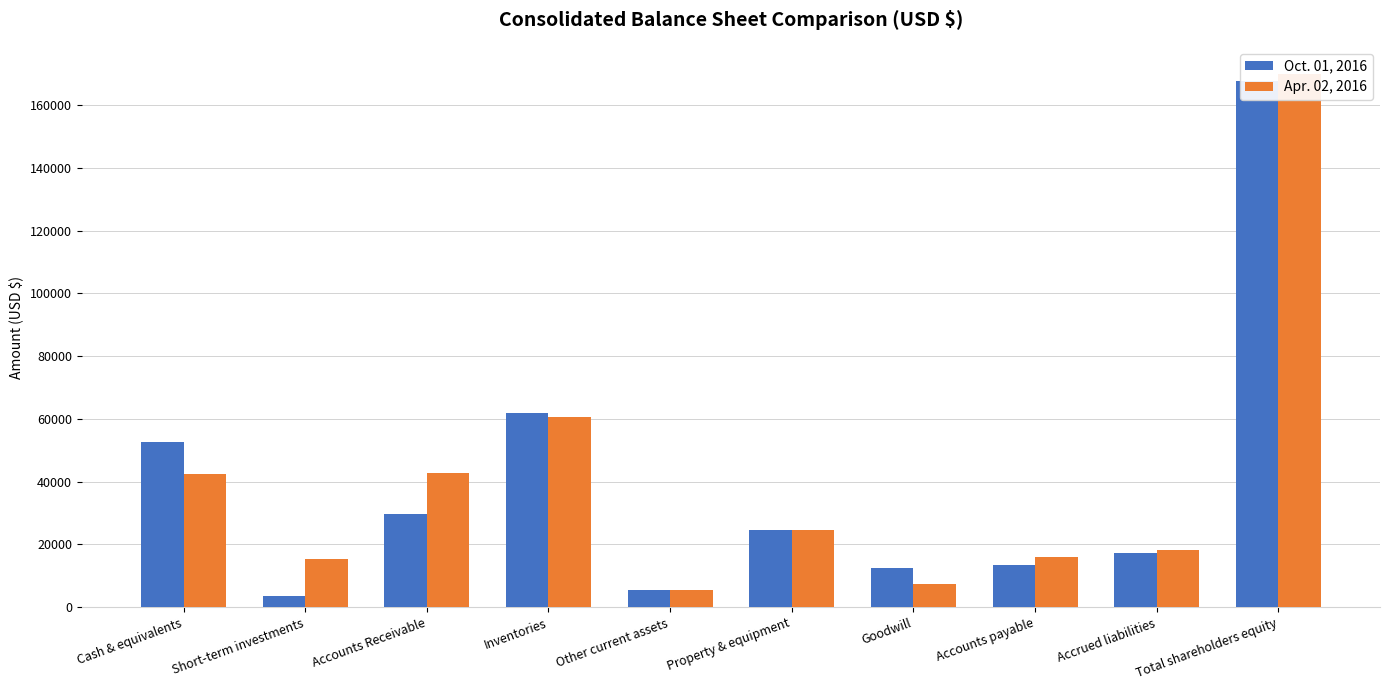

At which category is the sum across all series the highest?

Total shareholders equity